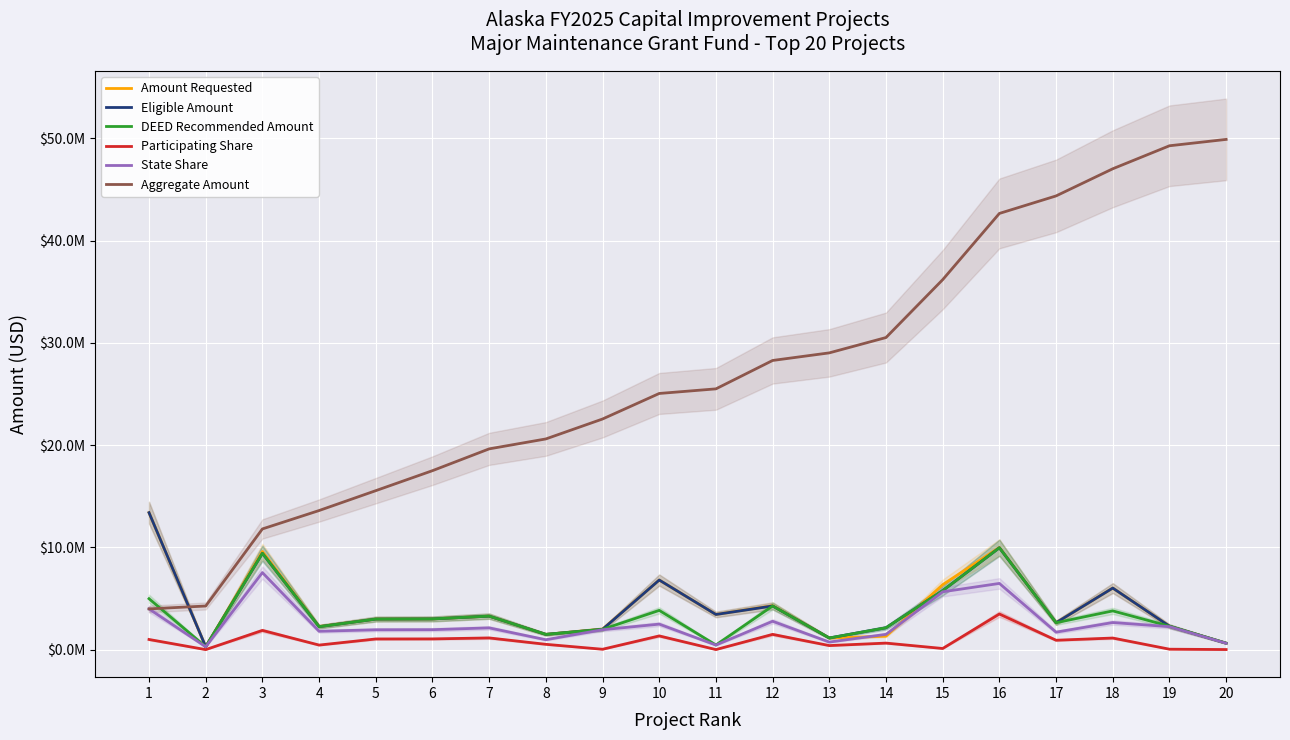

True or false: Amount Requested and DEED Recommended Amount cross at least once.

True